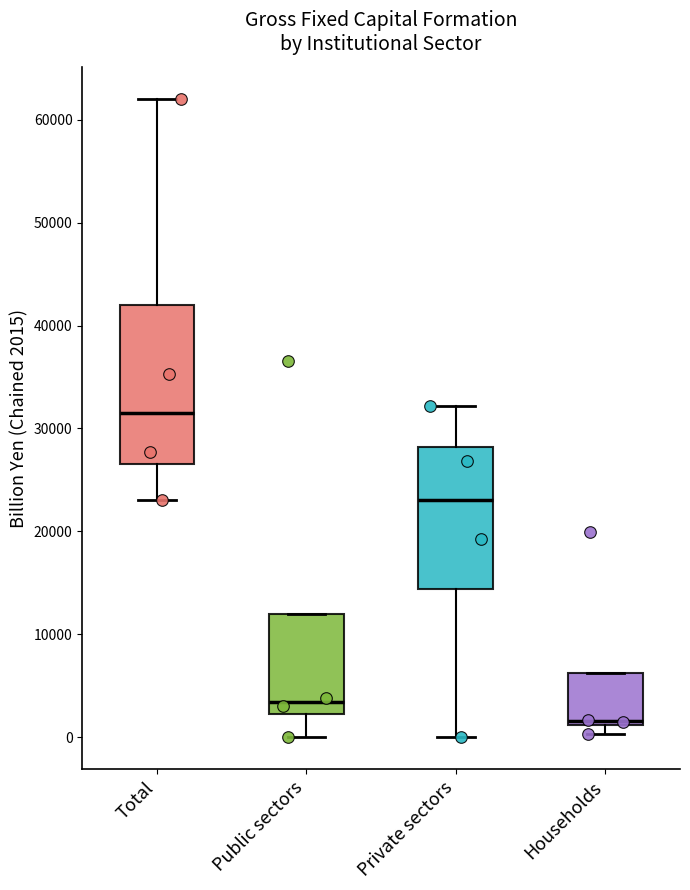

Reading left to right, read every box against the y-axis: the position of its median line, the range the box covers, and the ends of its whiskers. The values are not printed on the chart, so give them approximately, as read against the axis.

Total: median 32000, box 27000 to 42000, whiskers 23000 to 62000
Public sectors: median 3000, box 2000 to 12000, whiskers 0 to 12000
Private sectors: median 23000, box 14000 to 28000, whiskers 0 to 32000
Households: median 2000, box 1000 to 6000, whiskers 0 to 6000